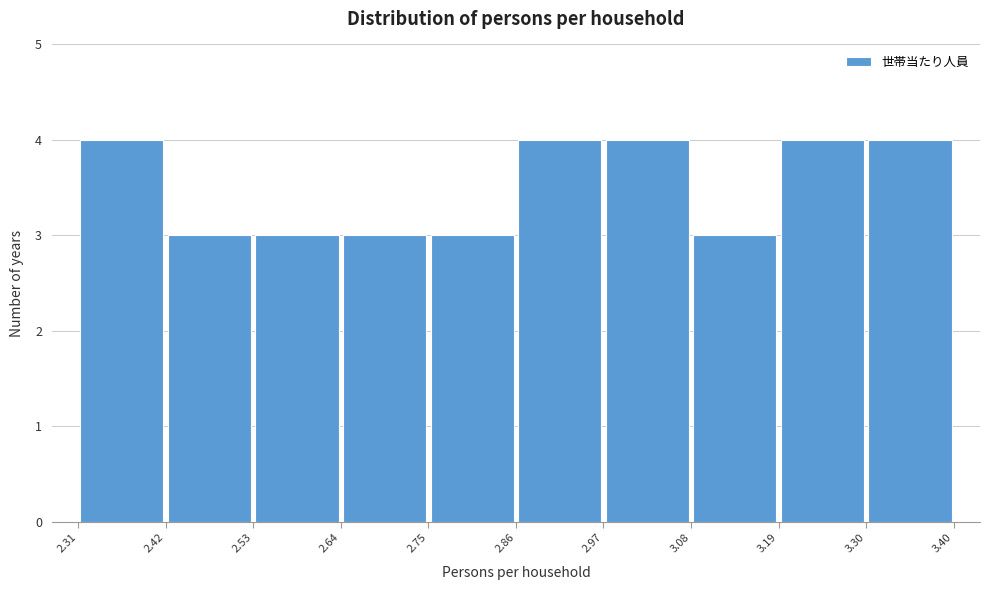

Reading left to right, list every bar in this chart as the range it spans on the x-axis followed by its height. The values are not printed on the chart, so give them approximately, as read against the axis.

2.31 to 2.42: 4
2.42 to 2.53: 3
2.53 to 2.64: 3
2.64 to 2.75: 3
2.75 to 2.86: 3
2.86 to 2.97: 4
2.97 to 3.08: 4
3.08 to 3.19: 3
3.19 to 3.30: 4
3.30 to 3.40: 4